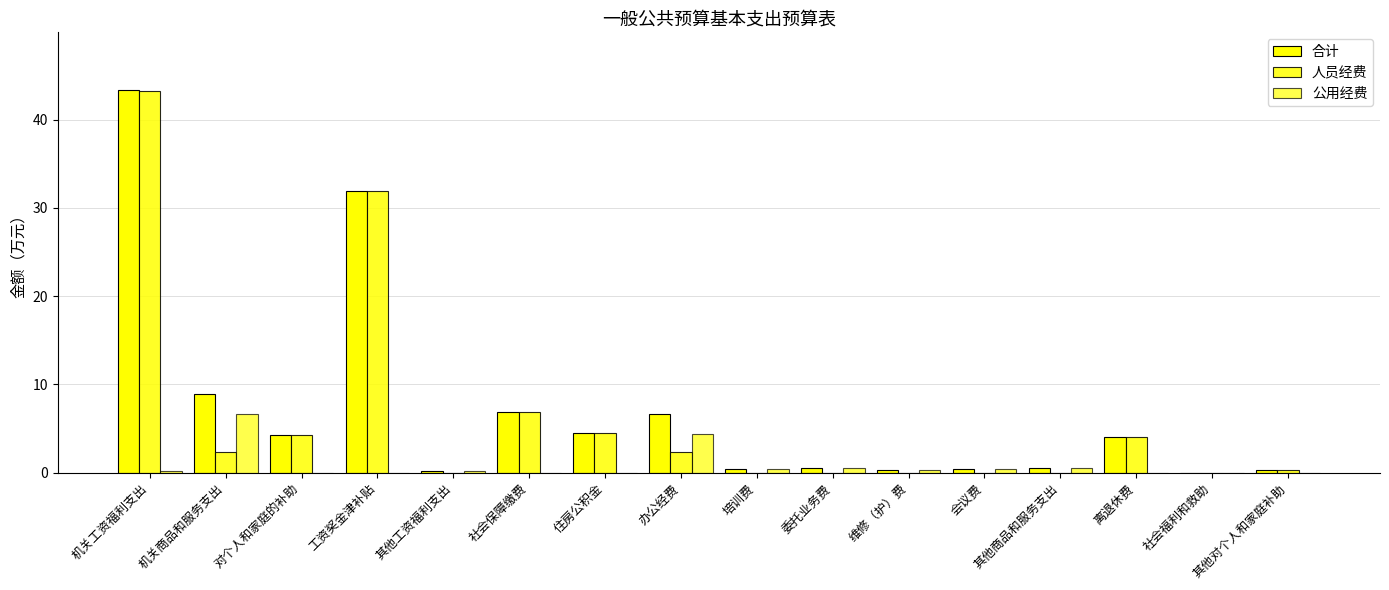

How many series are shown in this chart?

3